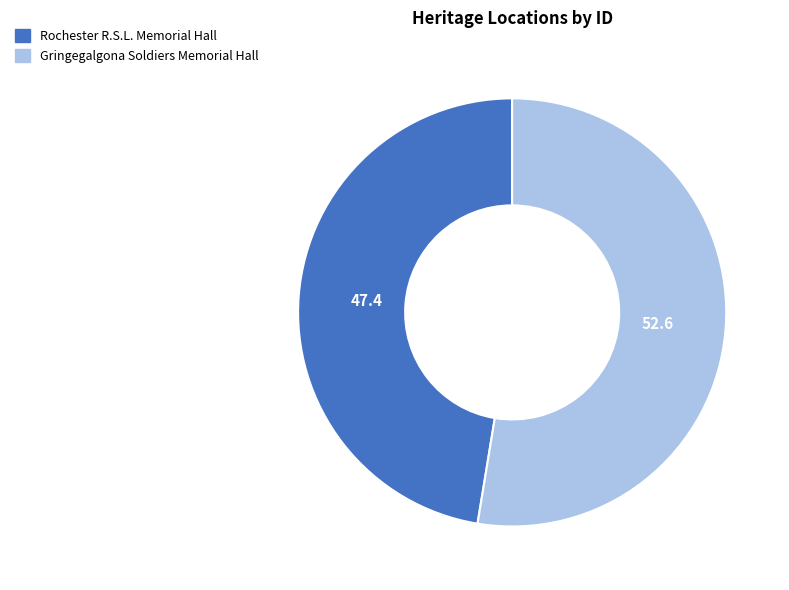

Is it true that Rochester R.S.L. Memorial Hall is 54% of the pie?

False